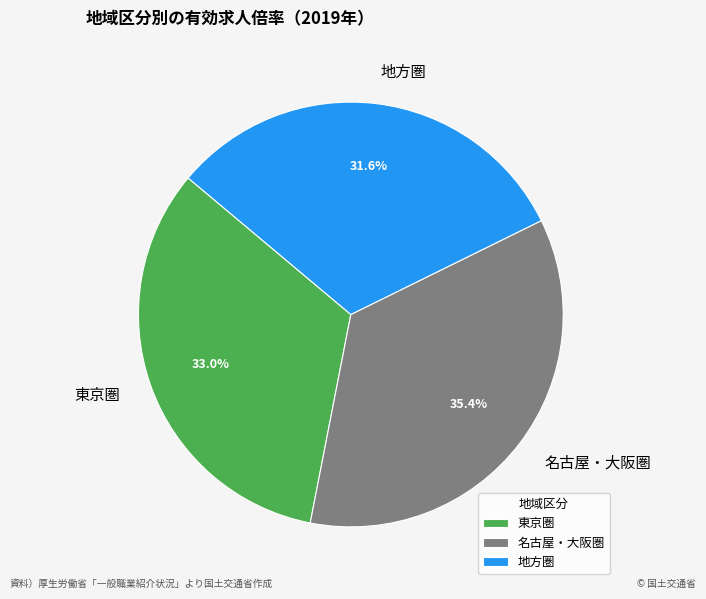

Does 東京圏 represent more than half of the total?

No